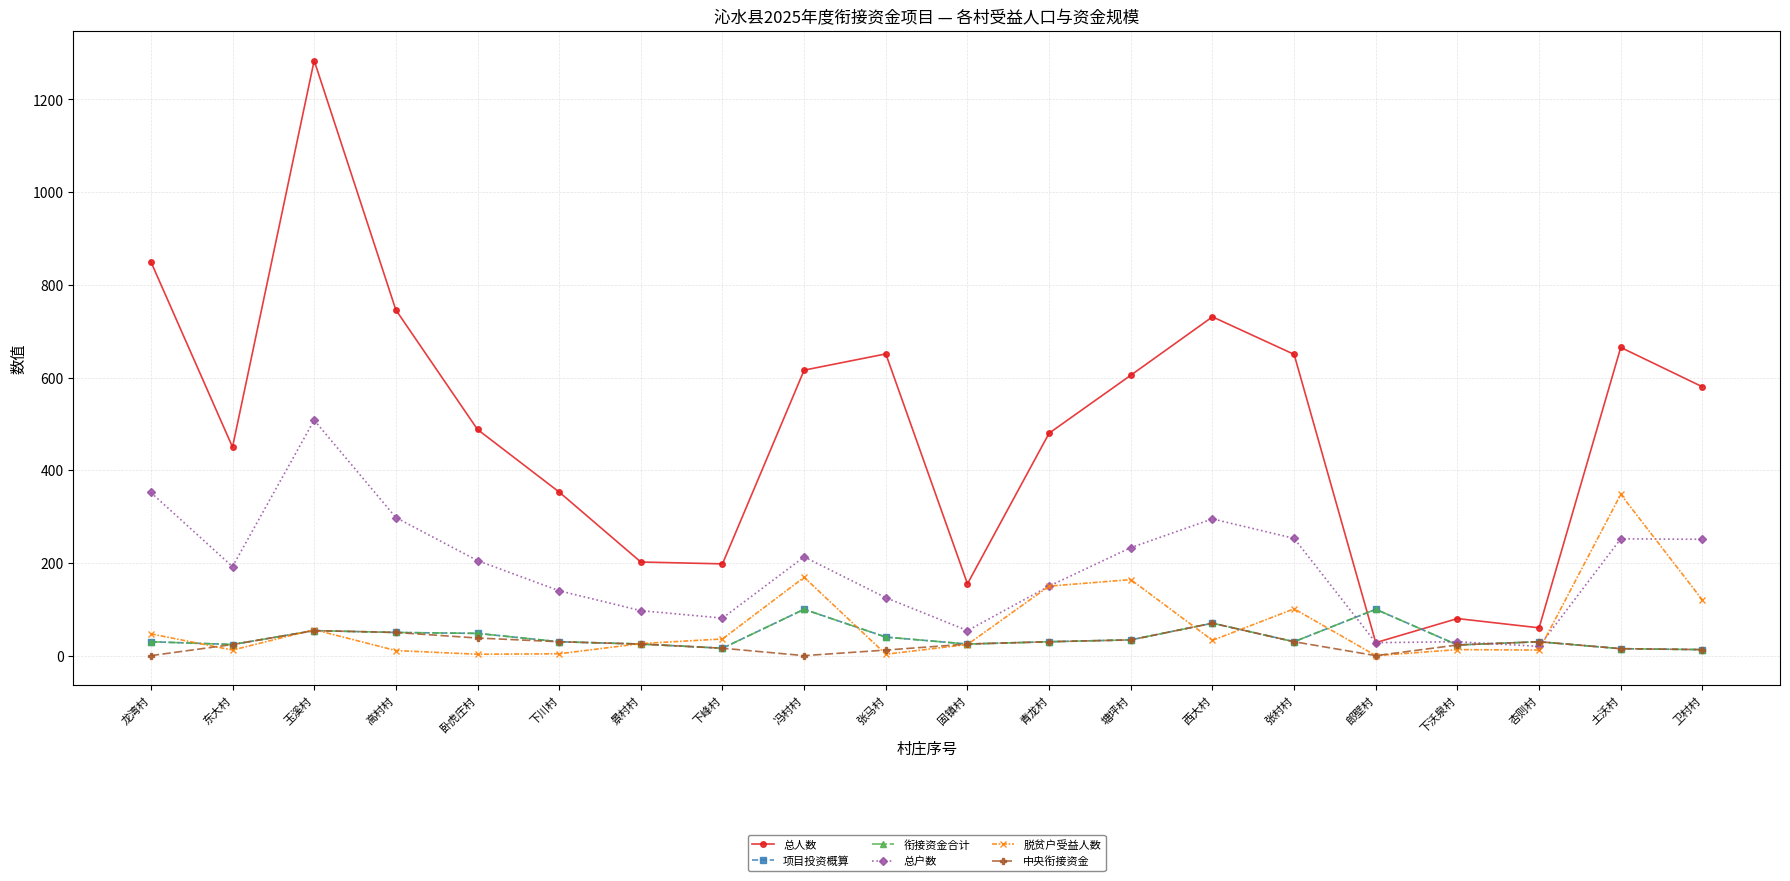

At which category is the sum across all series the highest?

玉溪村